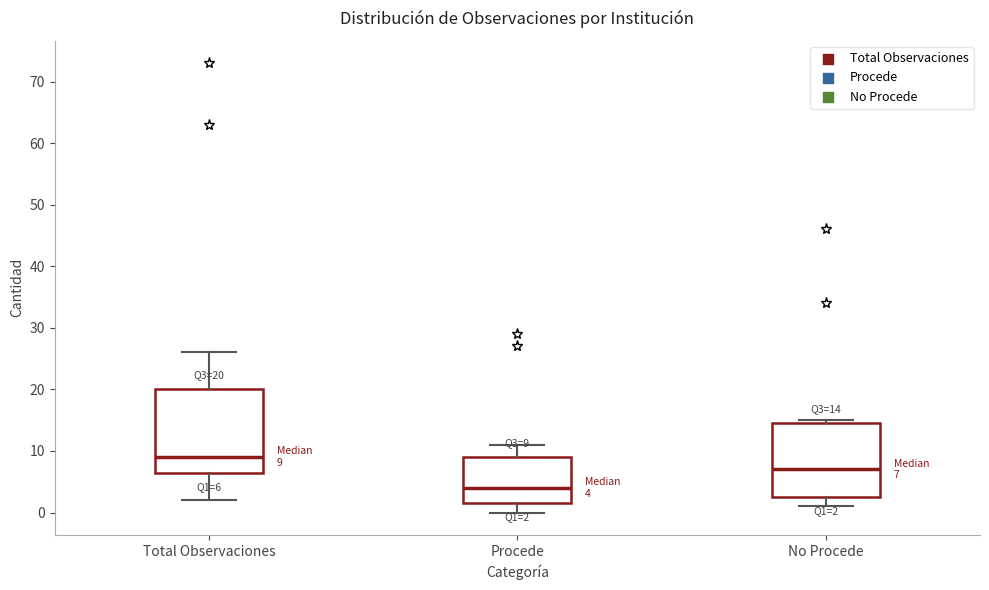

Comparing the boxes themselves (not the whiskers), which one is the tallest?

Total Observaciones